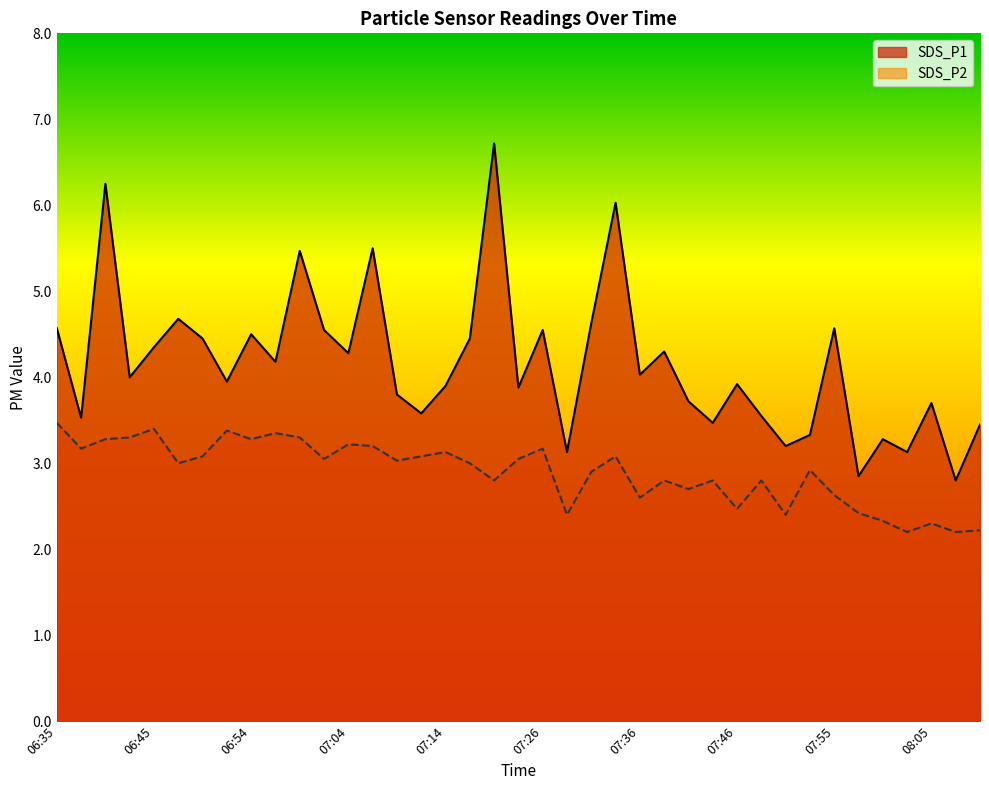

What is the maximum value for SDS_P2?

3.5